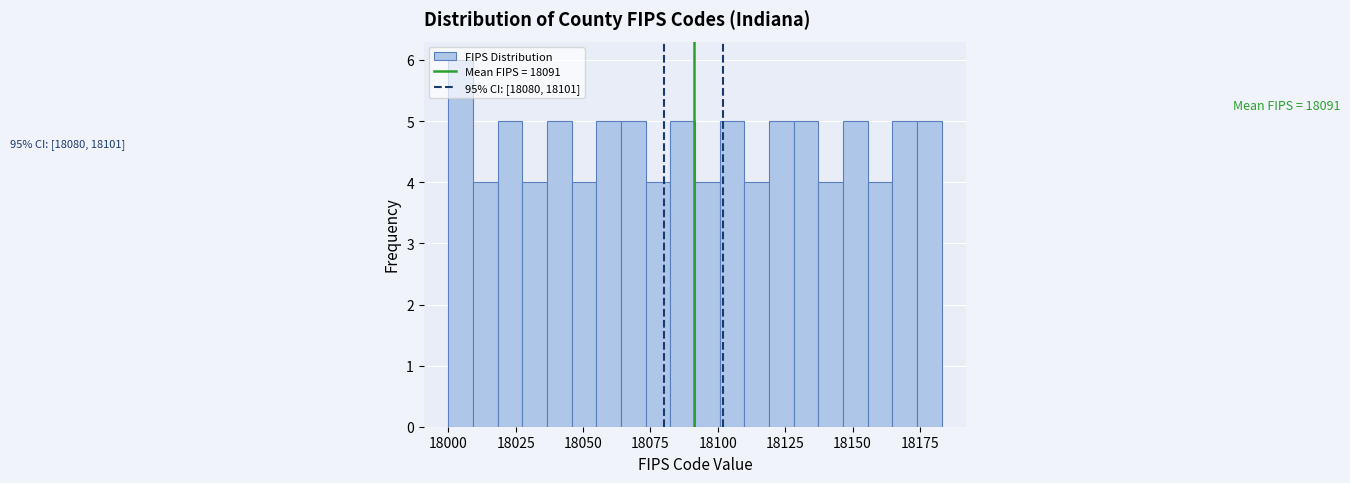

Read against the x-axis, roughly where is the centre of the tallest bar?

18005